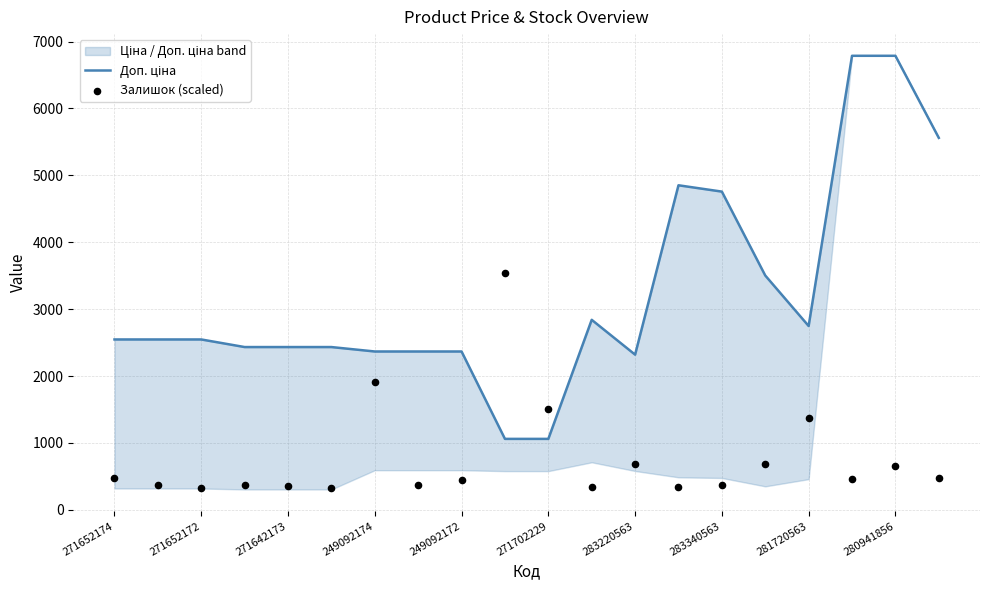

Which series has the largest total across all categories?

Доп. ціна